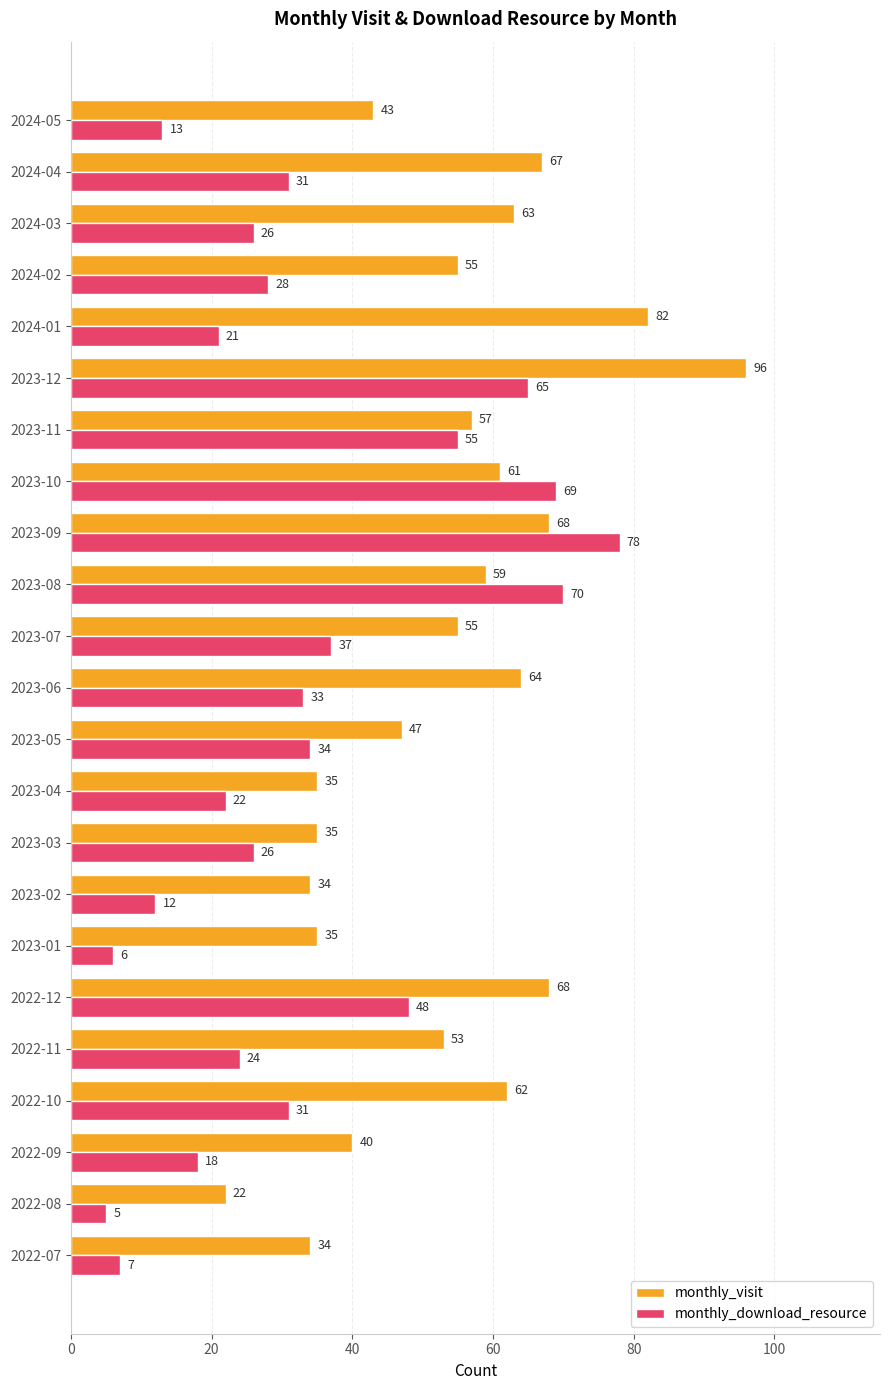

Which series has the largest range (max minus min)?

monthly_visit